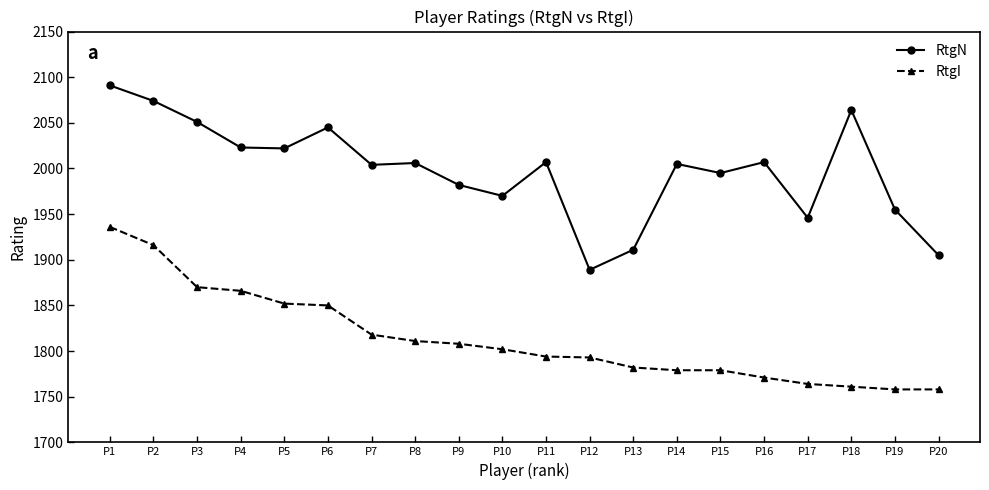

Is it true that RtgI equals 1771 at P16?

True